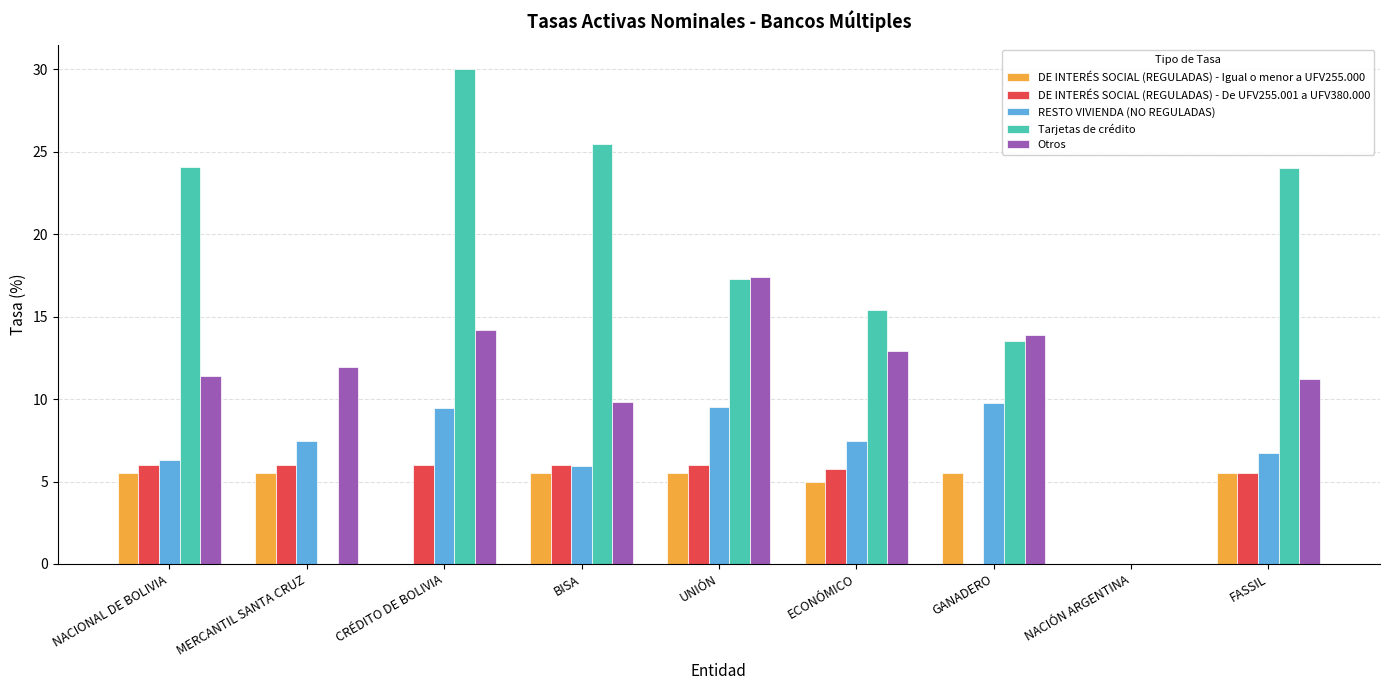

At which category is the sum across all series the highest?

CRÉDITO DE BOLIVIA